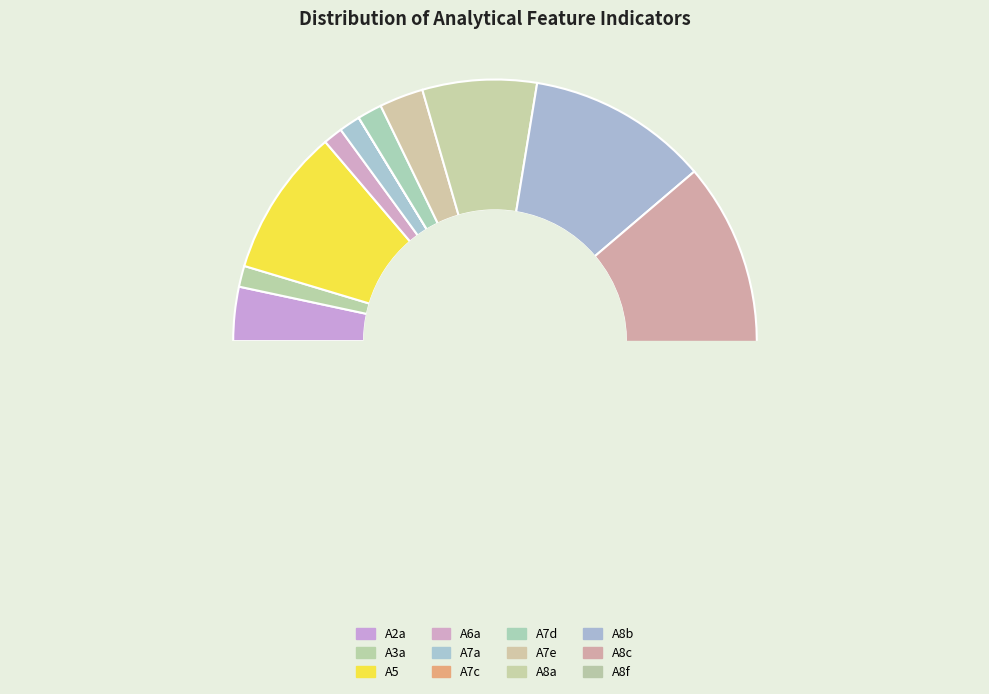

The A7e slice represents 14% of the pie. True or false?

False